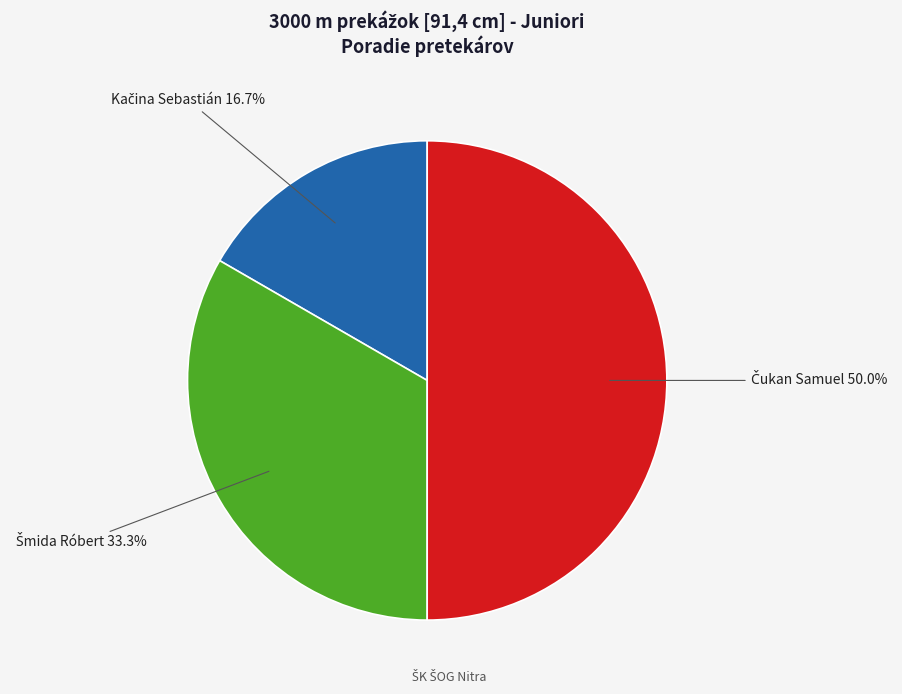

True or false: Kačina Sebastián accounts for 9% of the total.

False